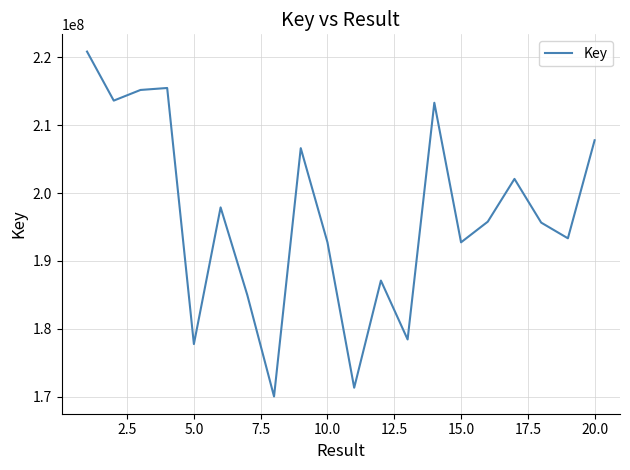

What is the smallest value displayed?

170025394